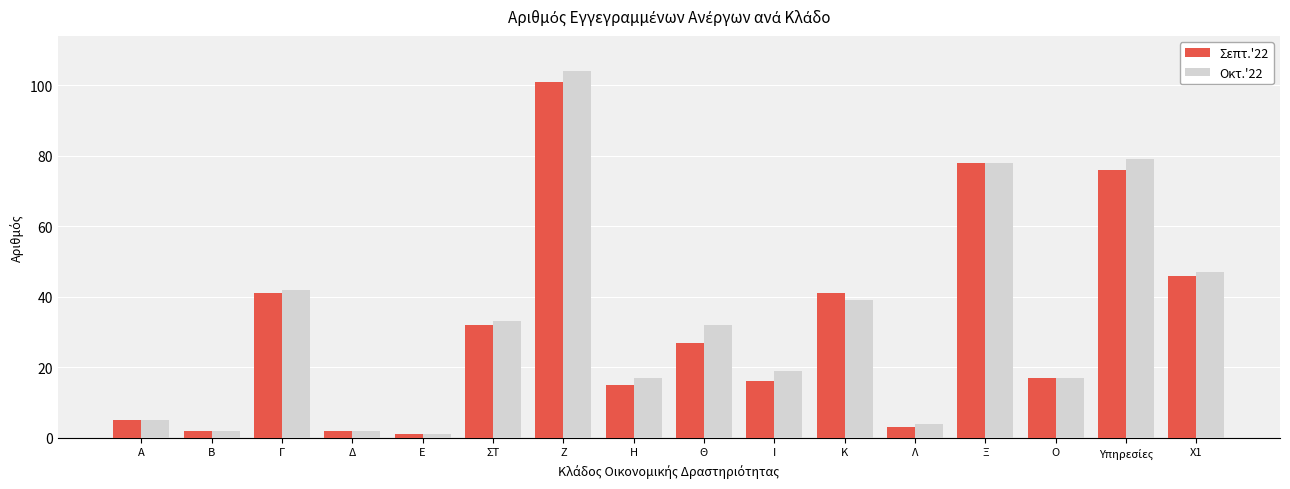

What is the label of the 4th bar from the right?

Ξ